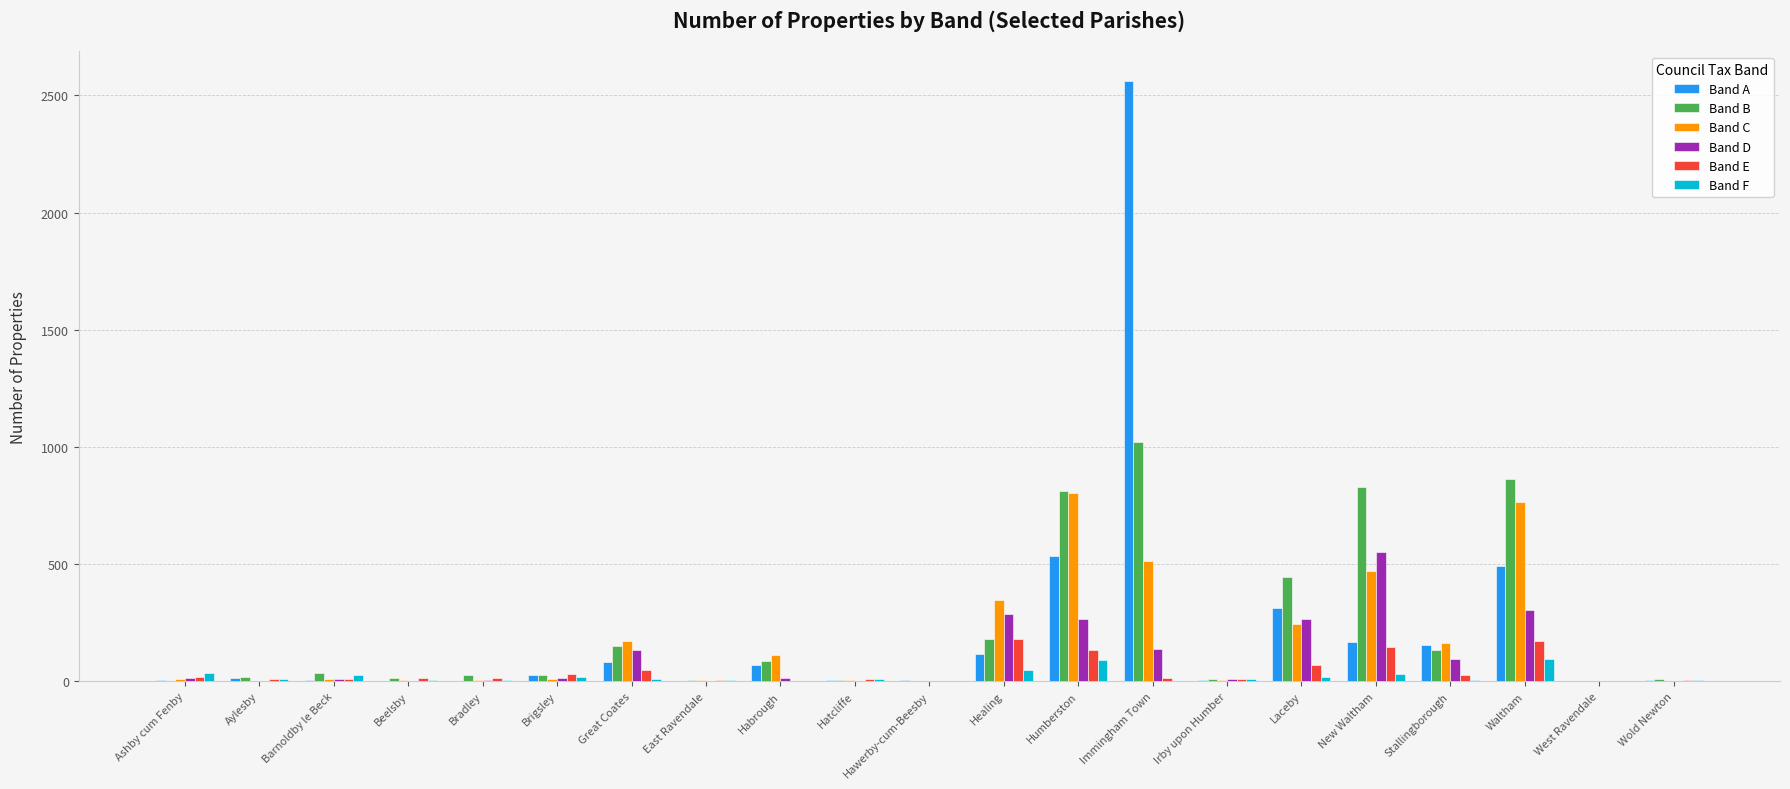

What is the sum of all Band F values?

432